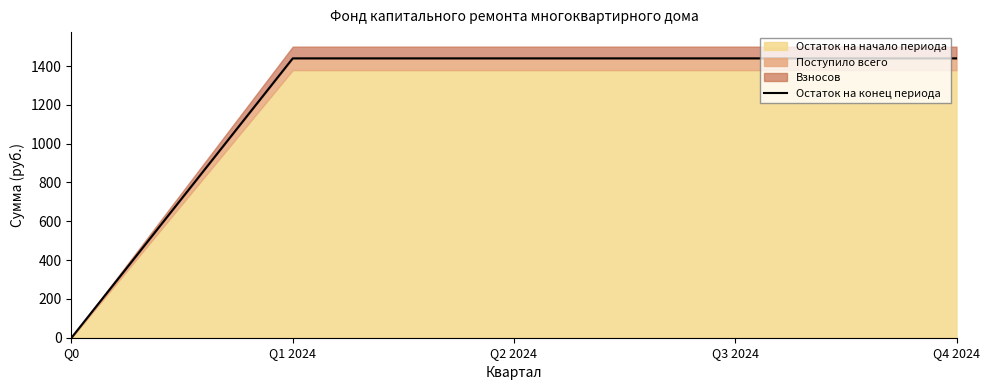

What position from the right is Q2 2024?

3